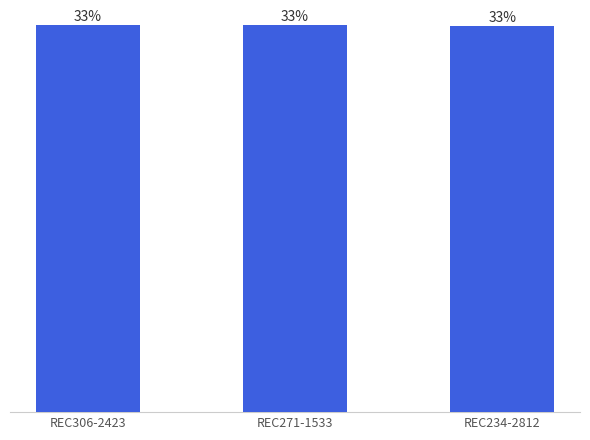

True or false: the data shows 777 at REC306-2423.

False